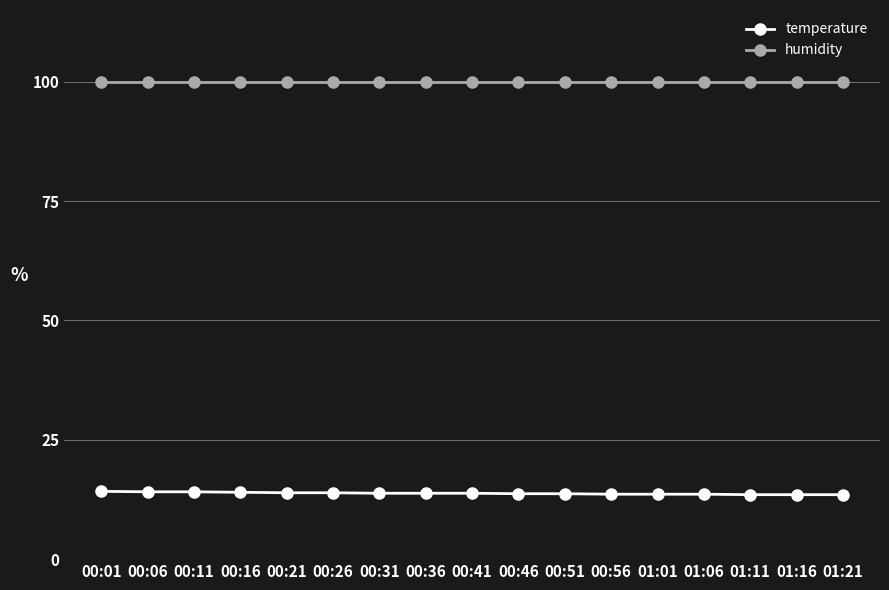

What is the total value across all series at 00:06?

114.0